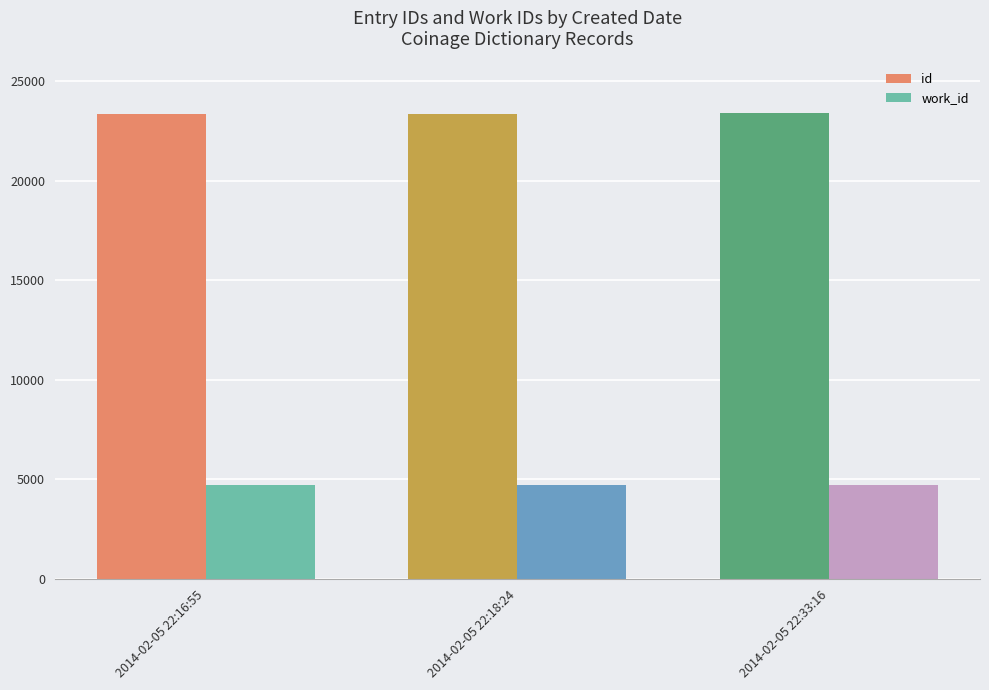

What is the lowest value of the id series?

23377